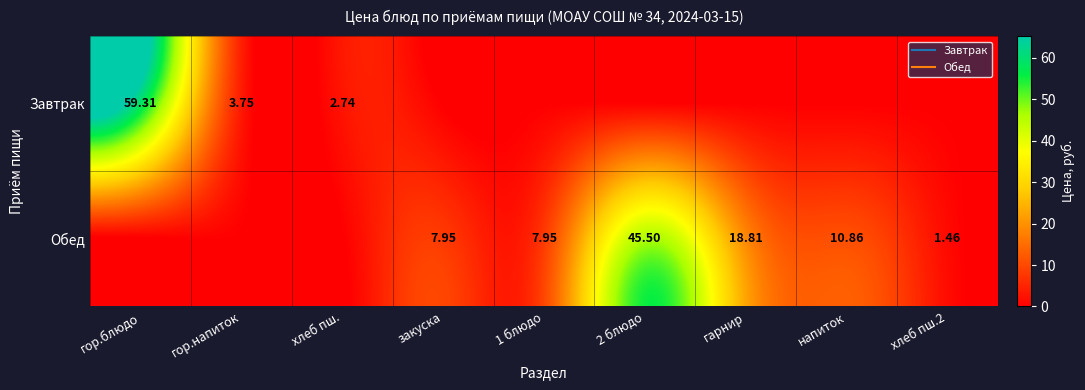

What is the difference between the highest and lowest values at хлеб пш.?

2.7